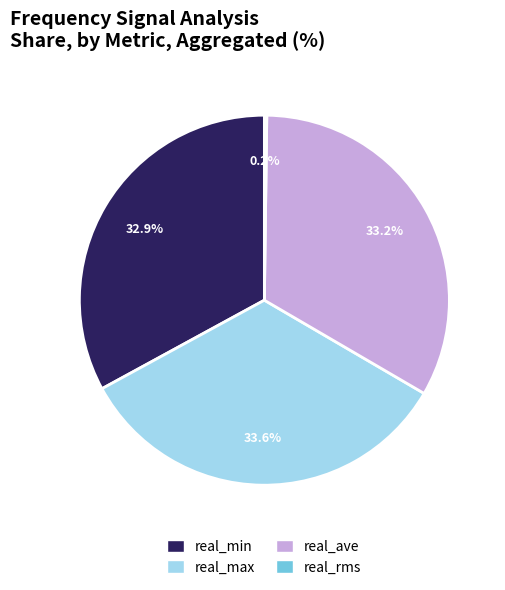

To the nearest percent, what portion does real_ave represent?

33%